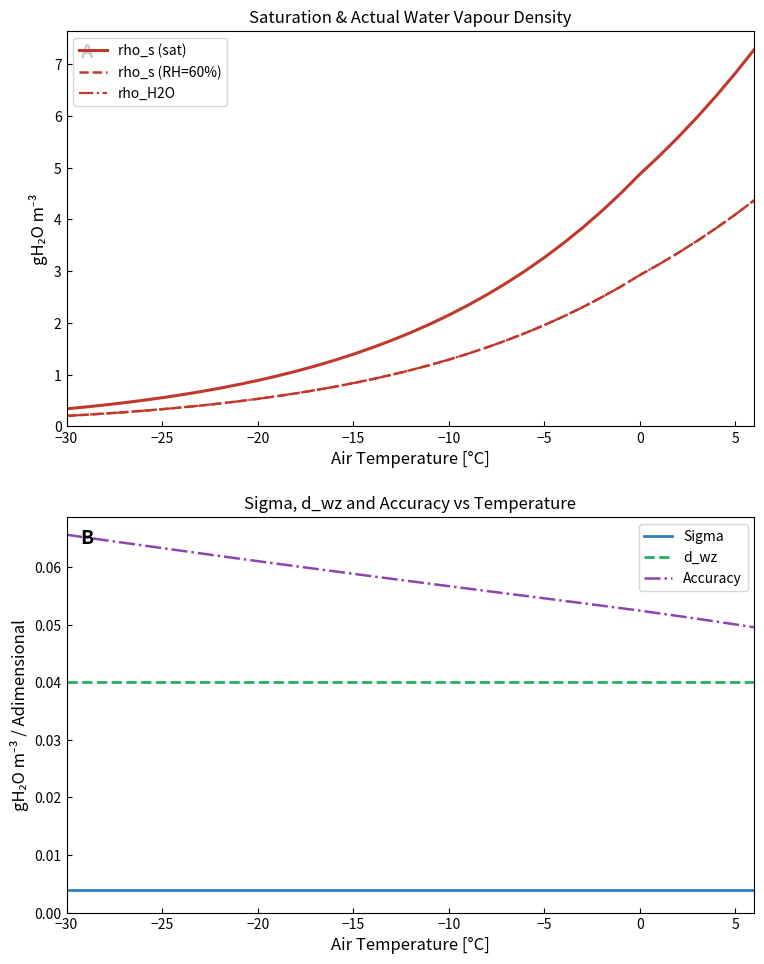

True or false: d_wz and Sigma cross at least once.

False